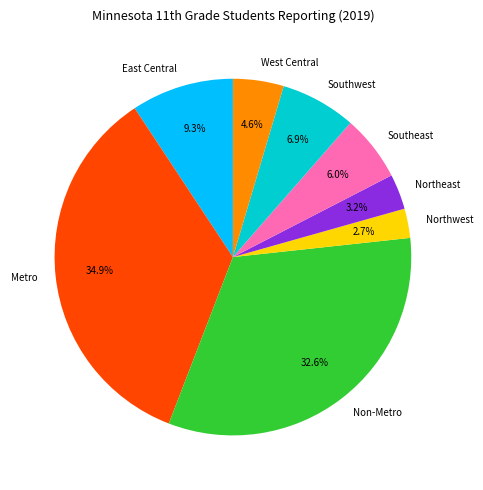

How many segments does this pie chart have?

8